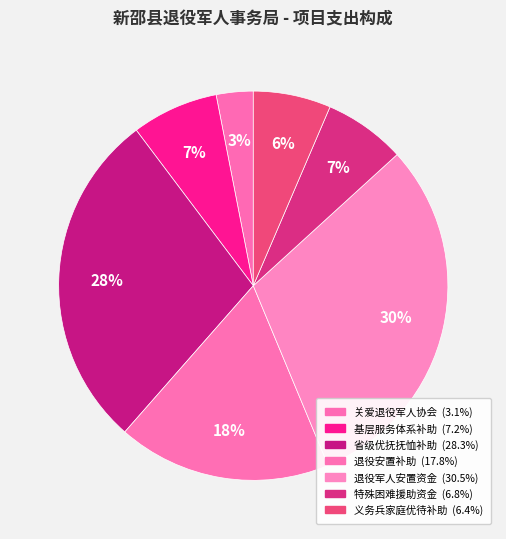

How many segments does this pie chart have?

7